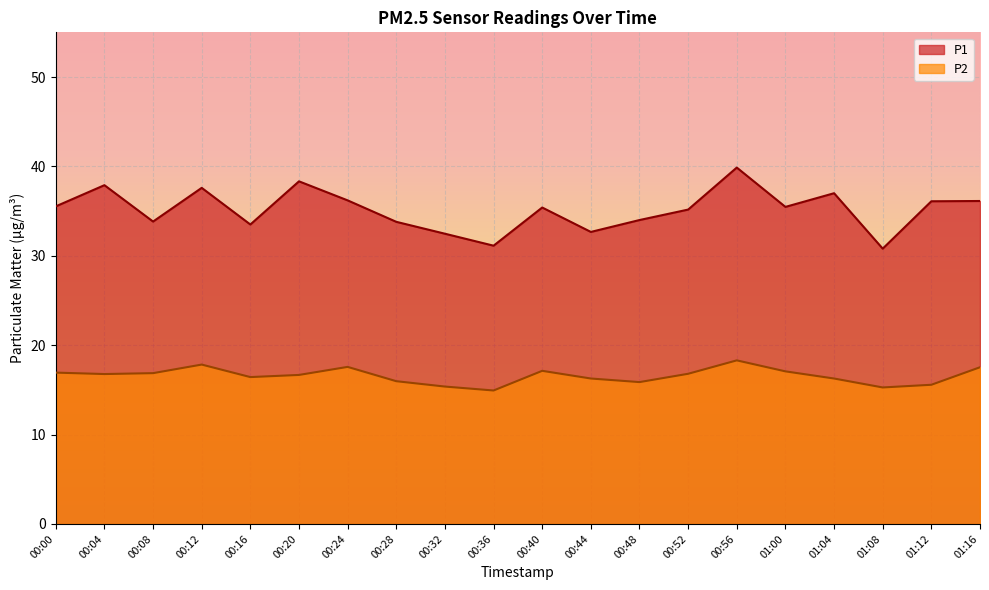

What is the value of the P2 point at the 14th from the left?

16.8